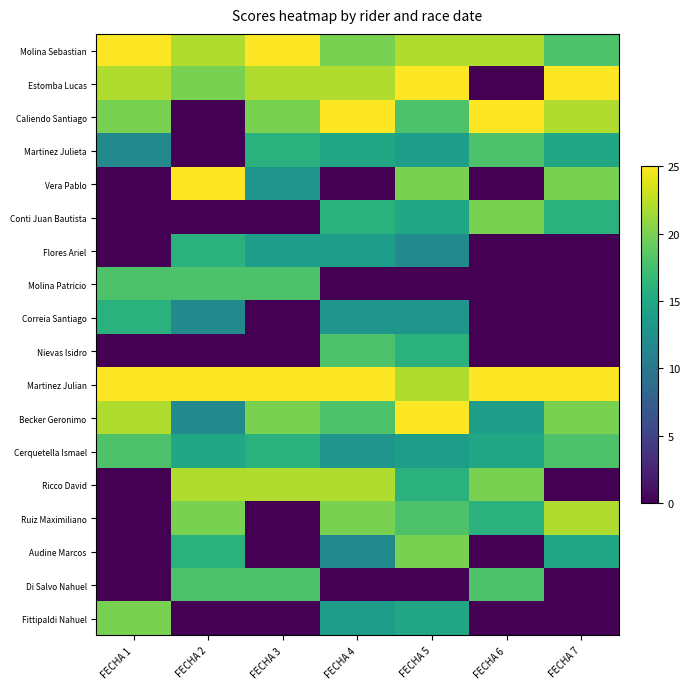

At how many categories does at least one series exceed 22?

7